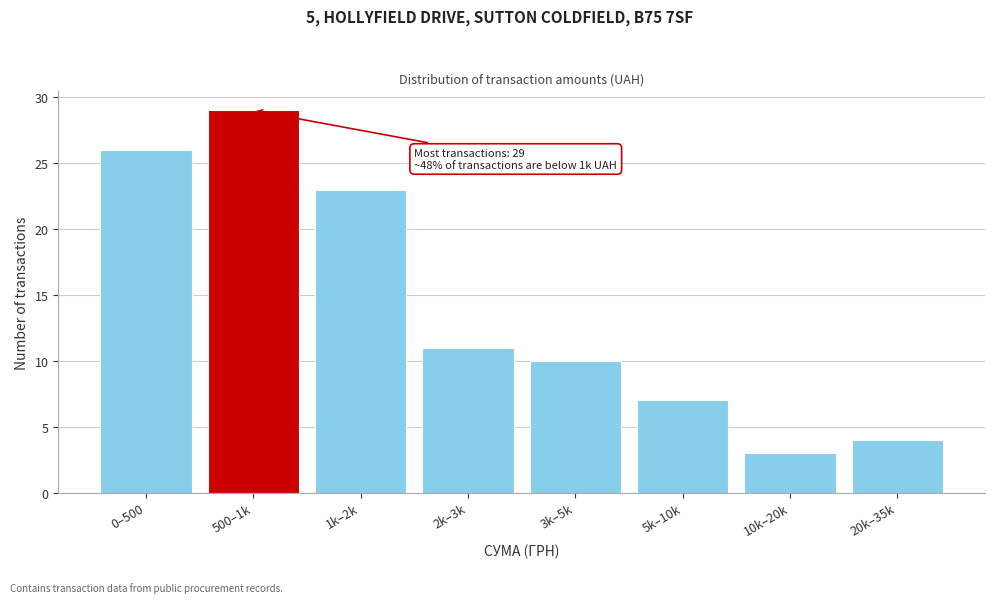

Reading left to right, list all the values displayed in this chart.

0–500=26	500–1k=29	1k–2k=23	2k–3k=11	3k–5k=10	5k–10k=7	10k–20k=3	20k–35k=4